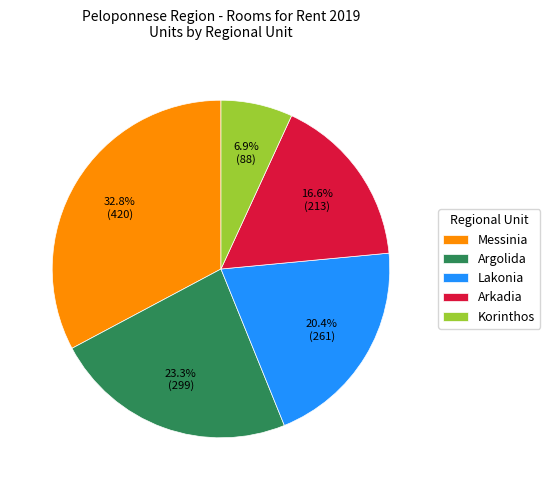

Count the number of slices in the pie.

5